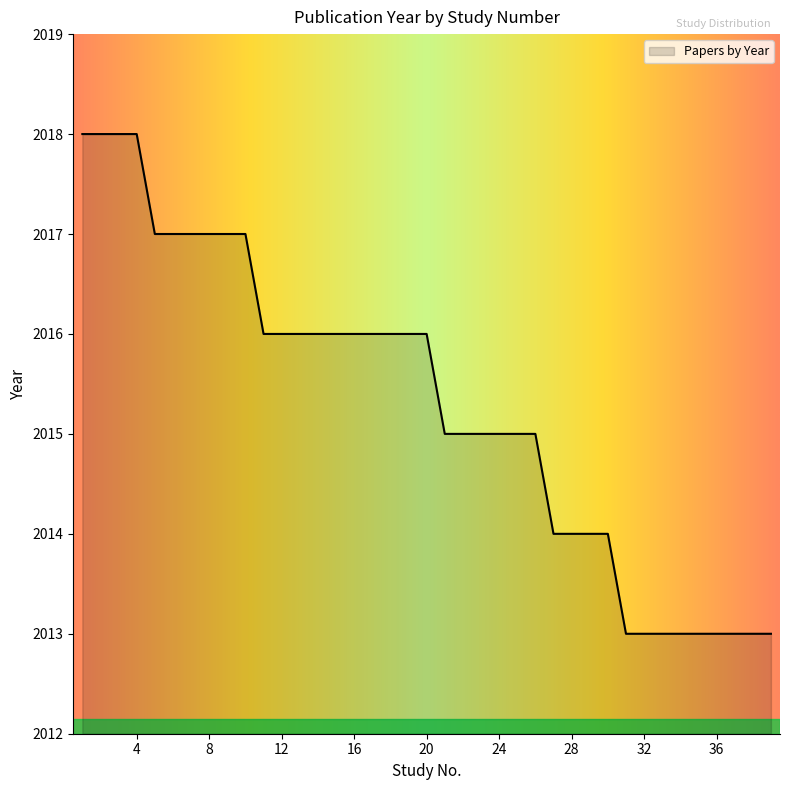

What is the difference between the maximum and minimum values?

5